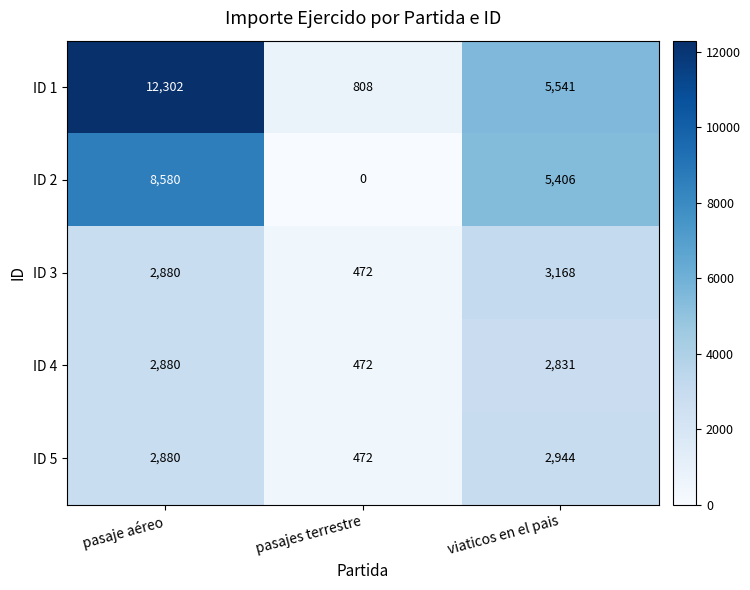

List the series in order of their peak value, highest first.

ID 1, ID 2, ID 3, ID 5, ID 4